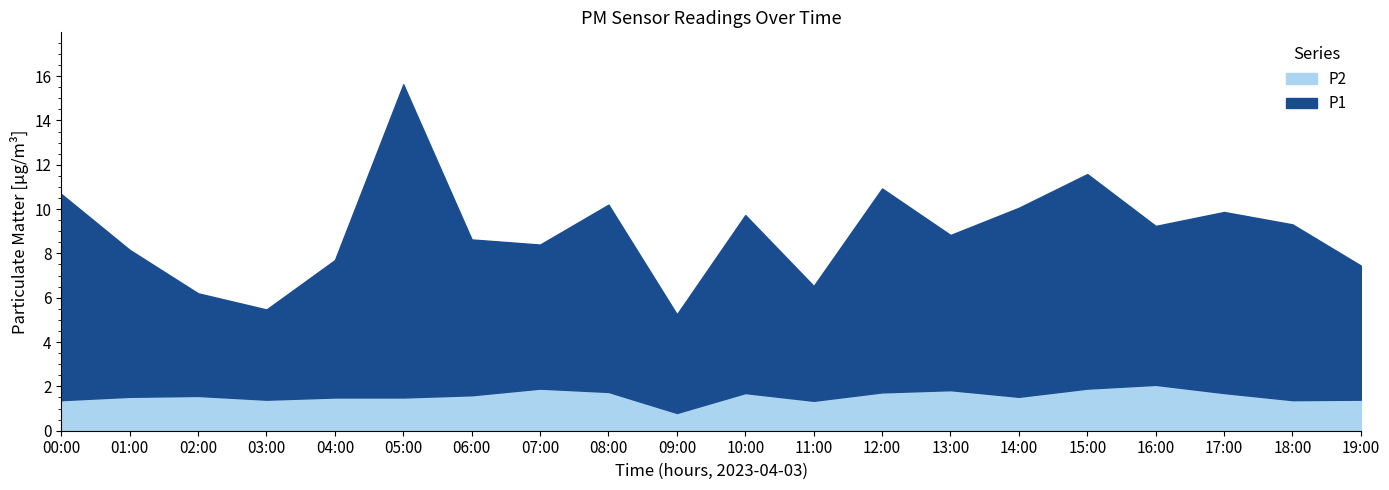

At which category does the chart reach its minimum across all series?

09:00